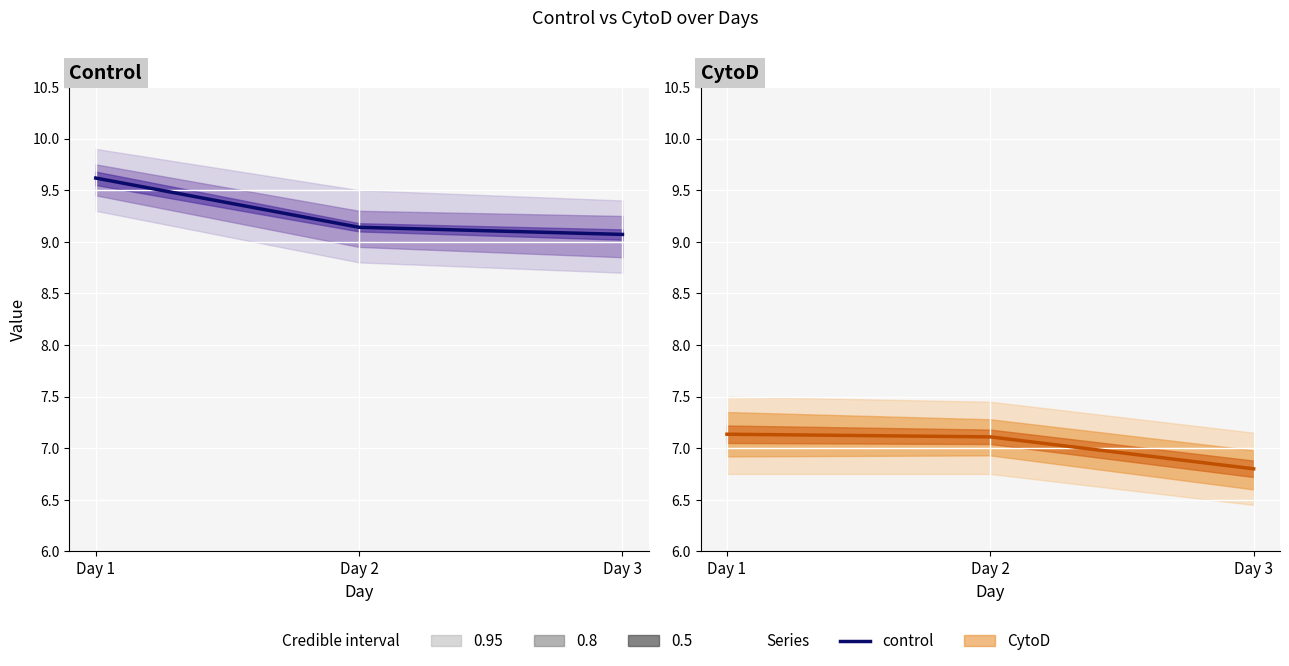

What is the difference between the highest and lowest values at Day 3?

2.3